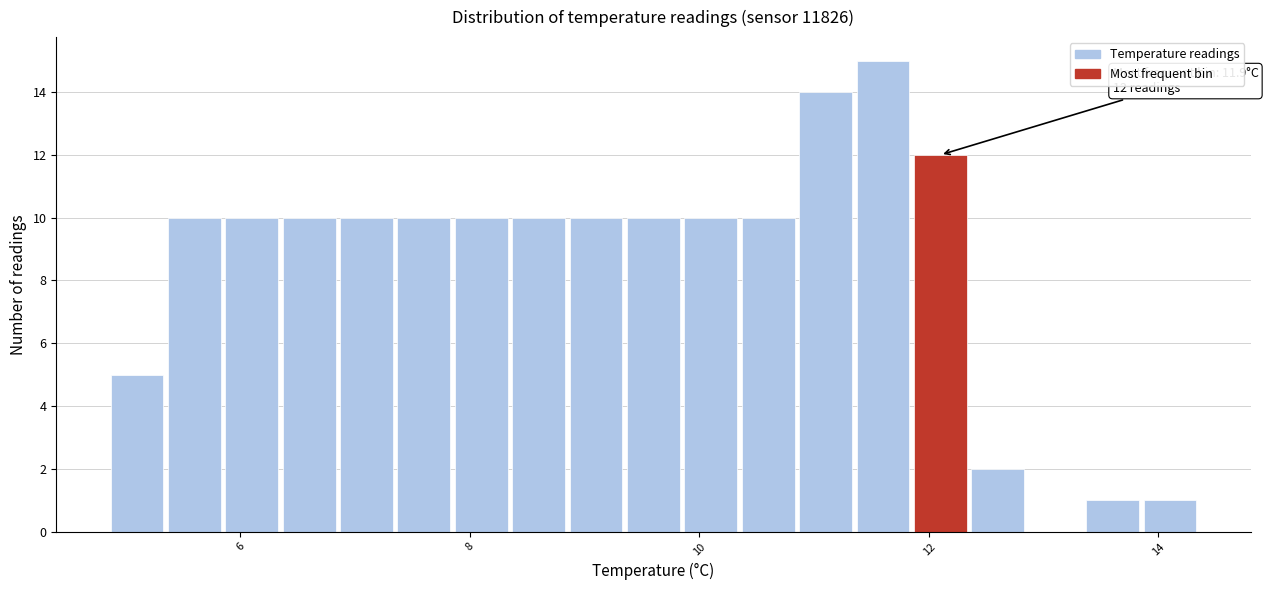

Around what value on the x-axis is the tallest bar? Give the approximate position of its centre, as read against the axis.

11.6